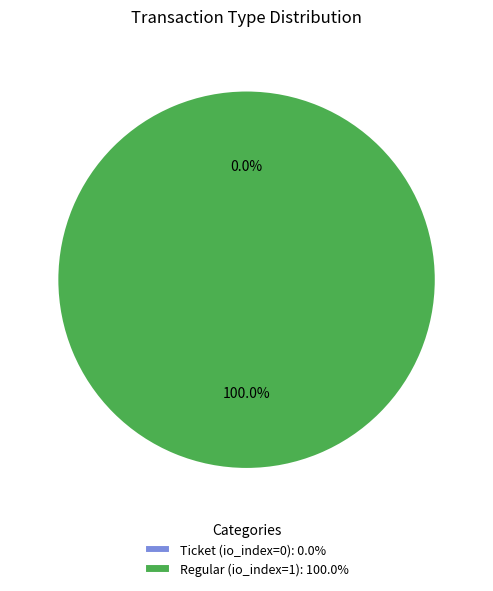

The Regular (io_index=1) slice represents 99% of the pie. True or false?

False